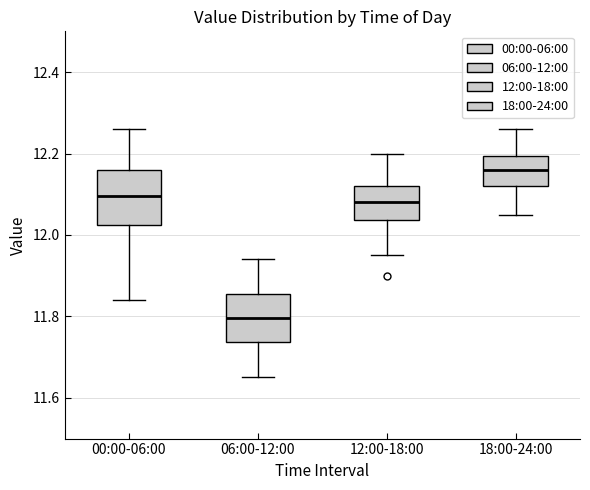

Which box has the lowest median line?

06:00-12:00